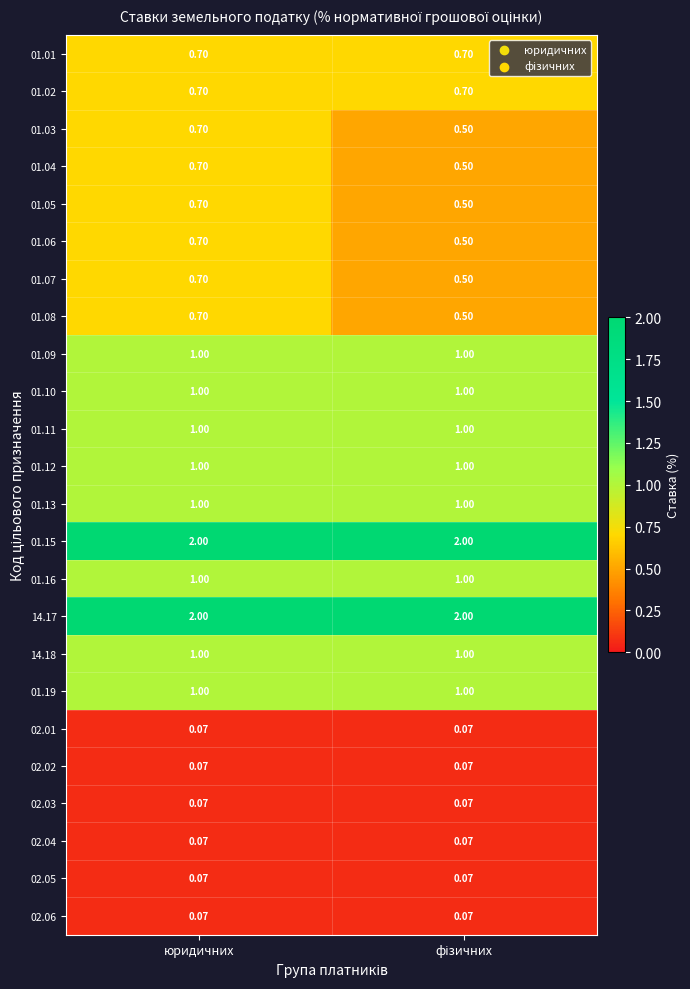

Which category has the highest value in the 01.07 series?

юридичних